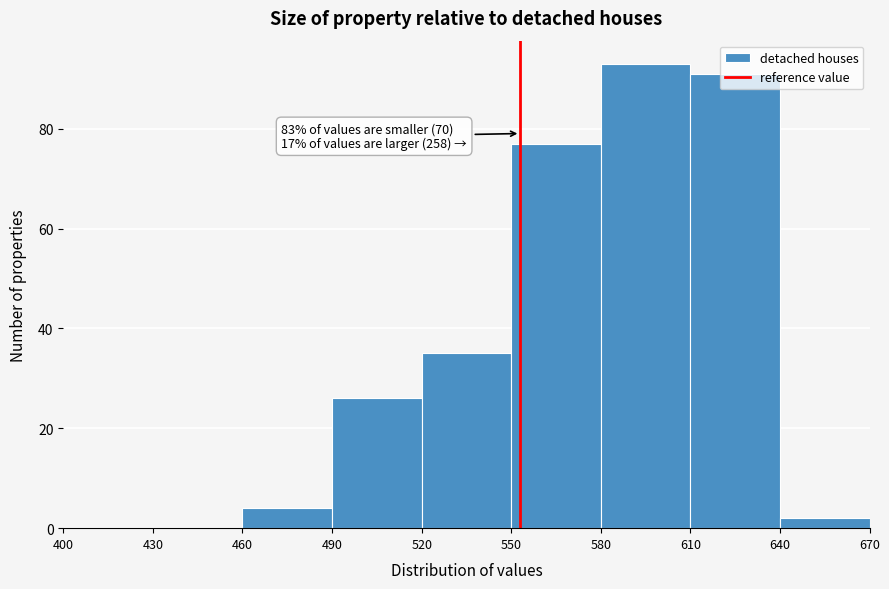

Which range on the x-axis has the tallest bar?

580 to 610